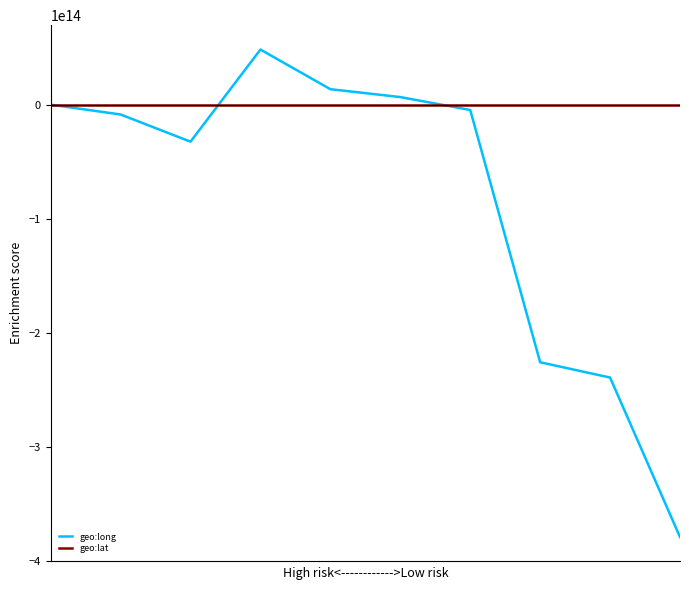

Rank the series by their average value, from lowest to highest.

geo:long, geo:lat